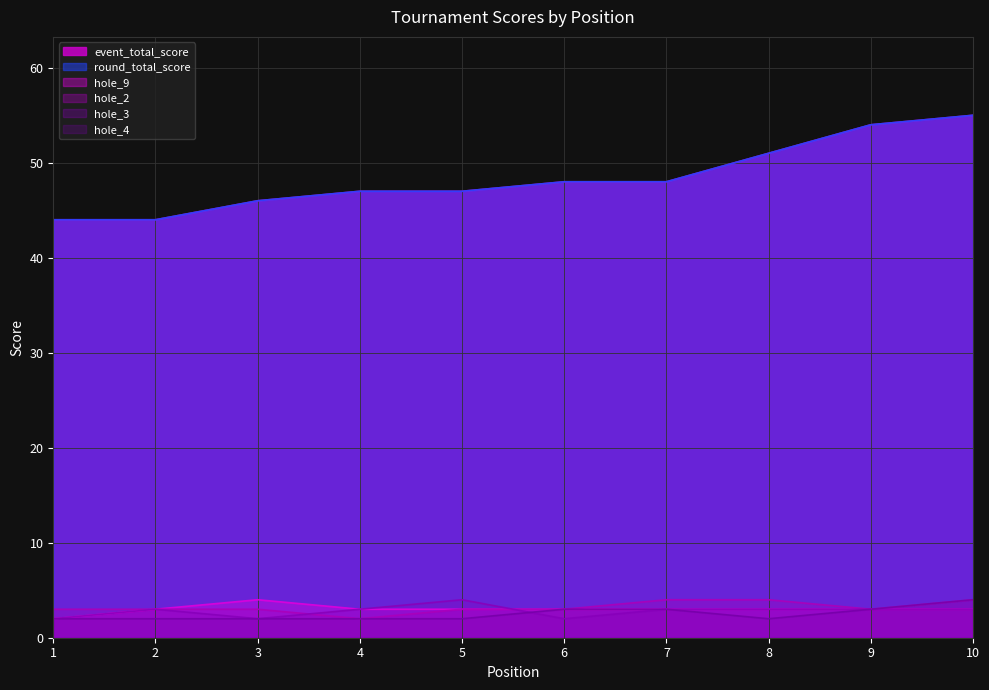

What is the value of the event_total_score point at the 1st from the left?

44